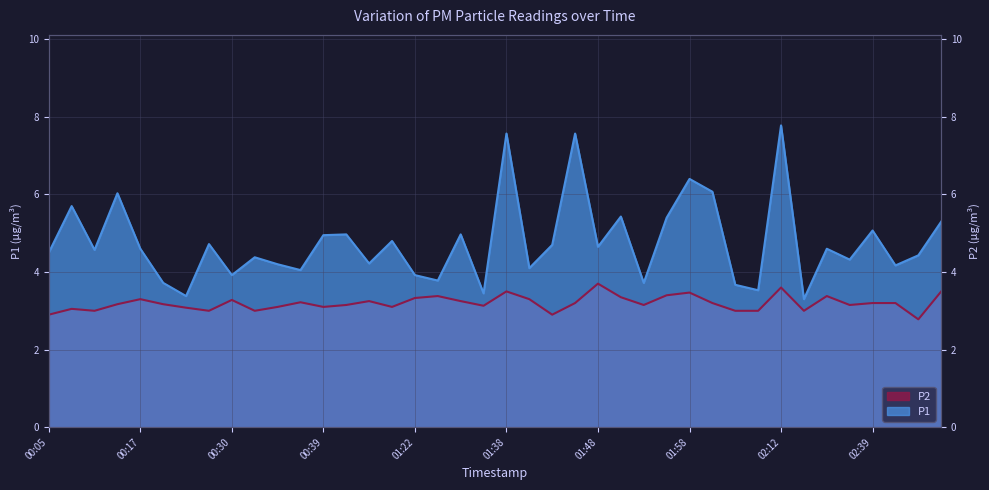

Which category has the lowest value in the P2 series?

02:44